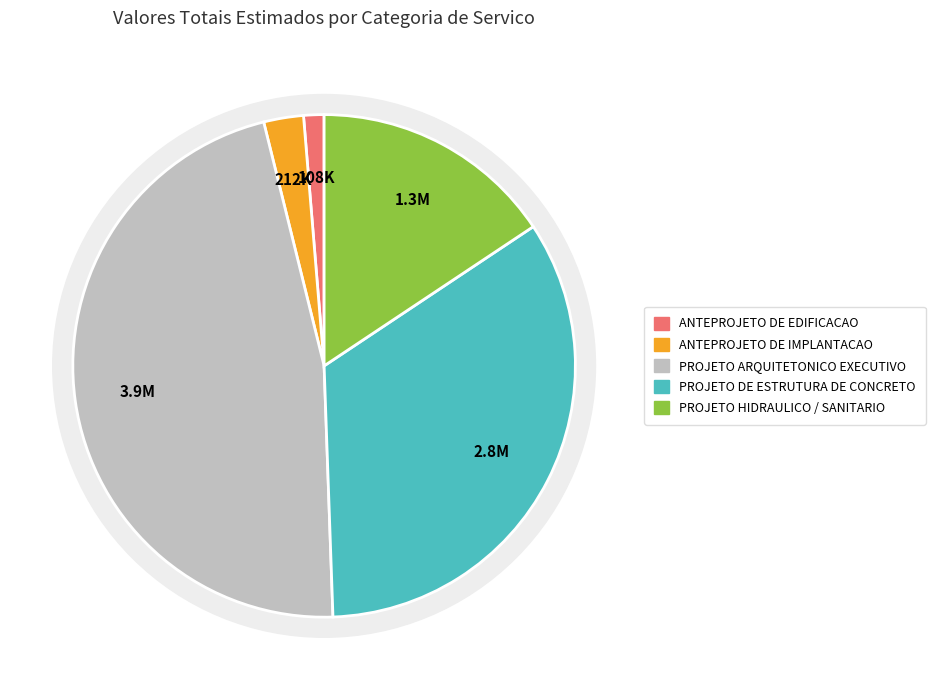

Which has a higher value, PROJETO ARQUITETONICO EXECUTIVO or PROJETO DE ESTRUTURA DE CONCRETO?

PROJETO ARQUITETONICO EXECUTIVO